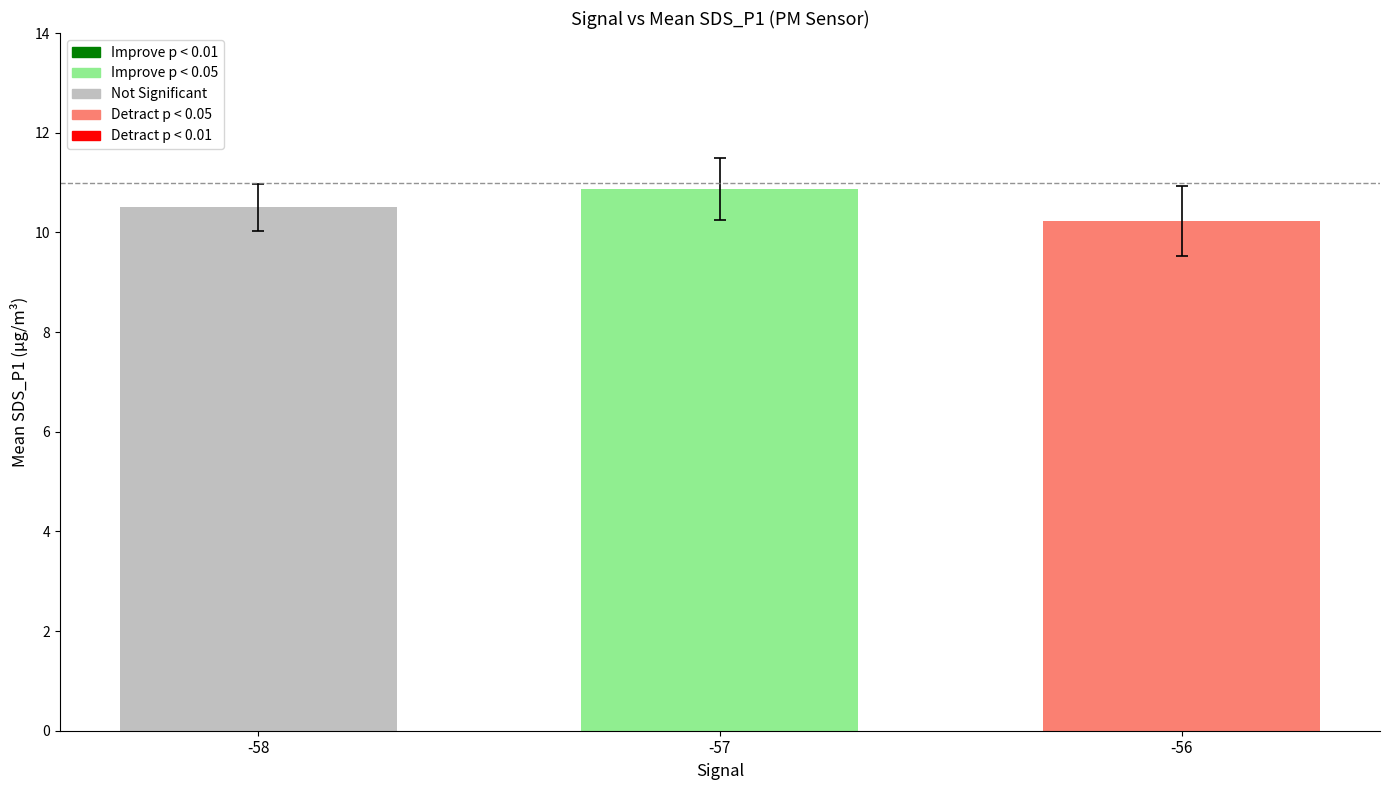

Reading left to right, extract all data points from this chart.

10.5	10.9	10.2